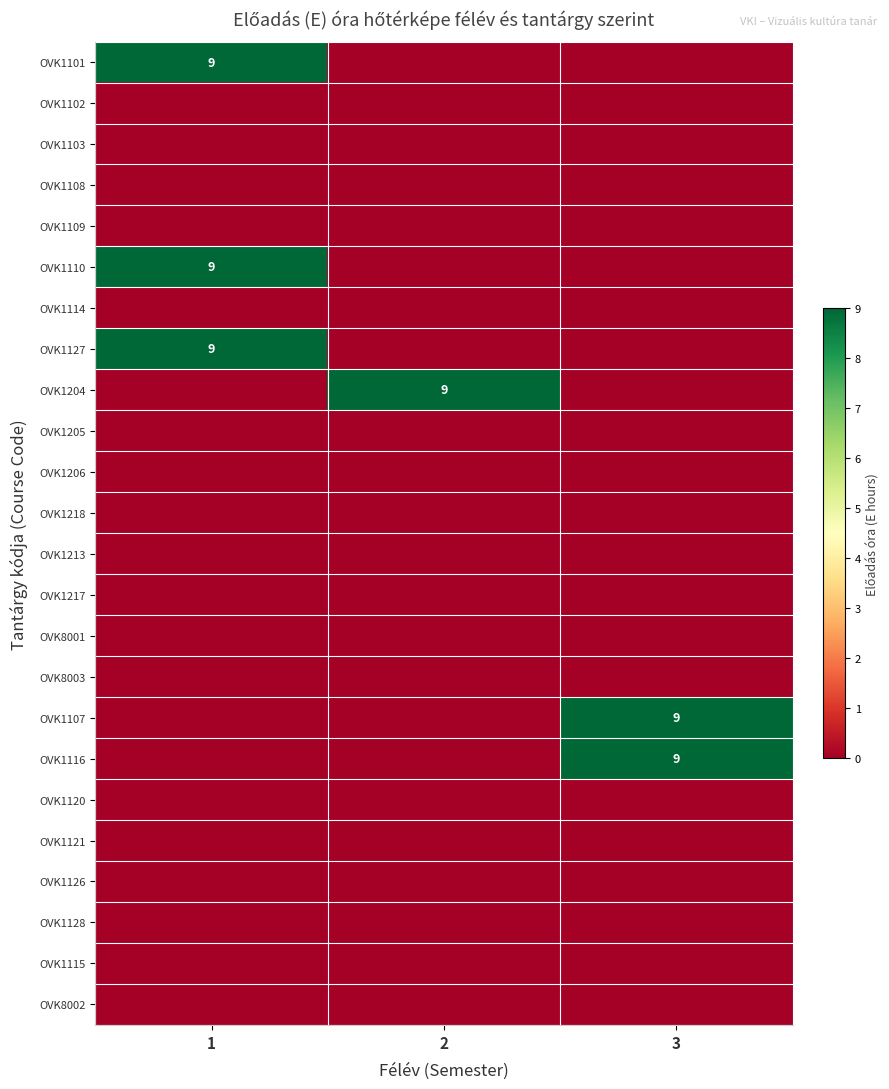

What is the total value across all series at 2?

9